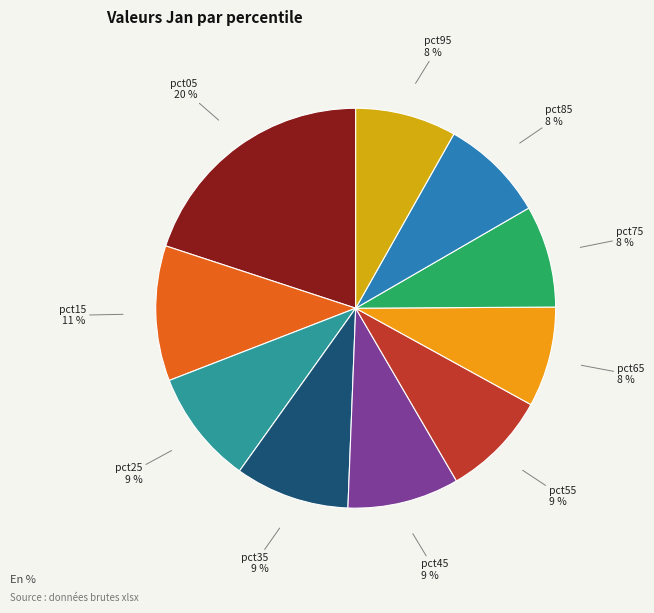

How many segments does this pie chart have?

10